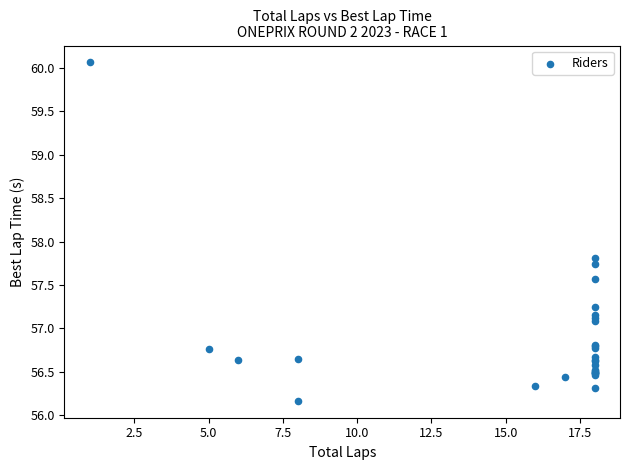

What Y value in the scatter plot is closest to 58?

57.8